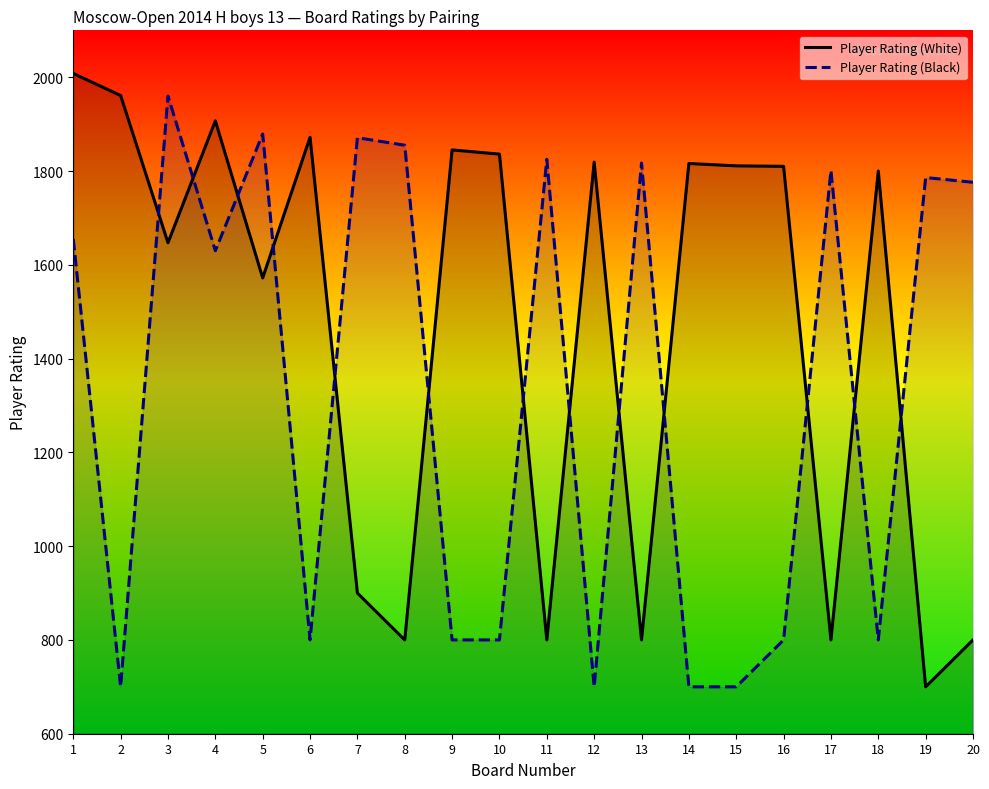

True or false: Player Rating (Black) and Player Rating (White) cross at least once.

True